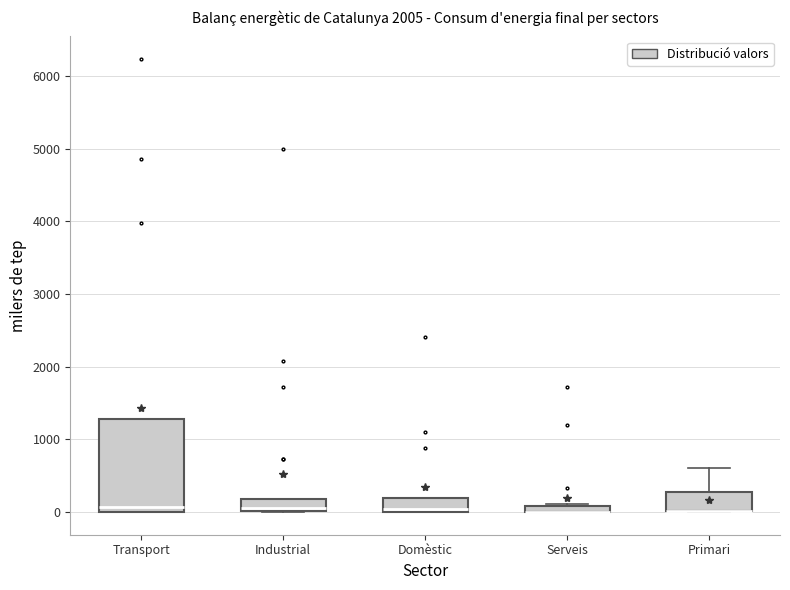

Where does the median line of the box for Transport sit on the y-axis? The values are not printed on the chart, so give them approximately, as read against the axis.

100